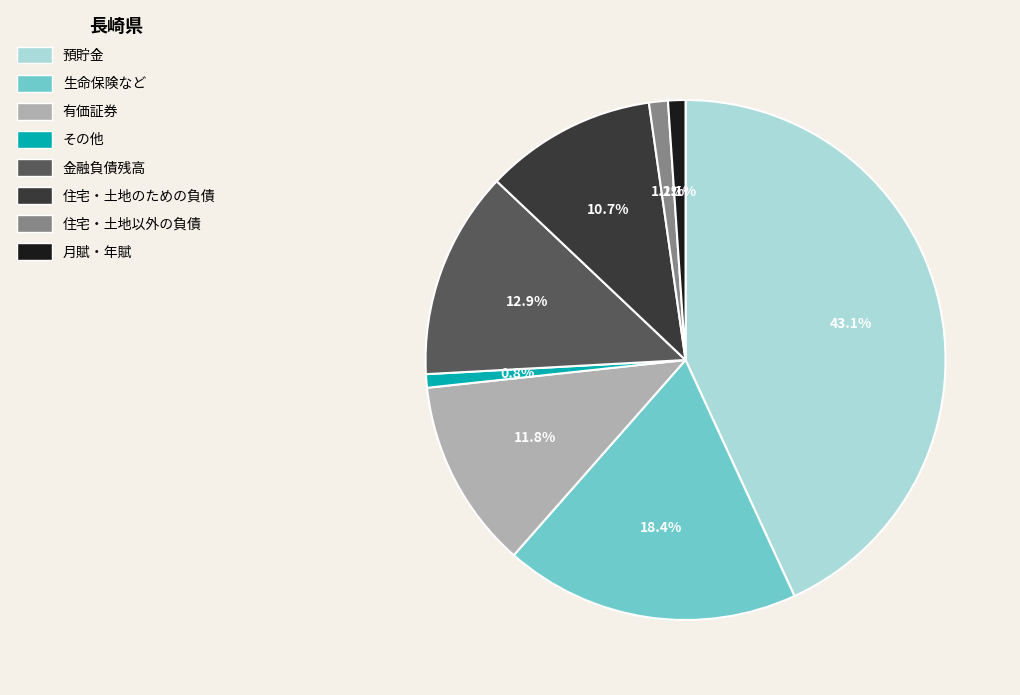

How much of the chart is everything except その他?

99.2%